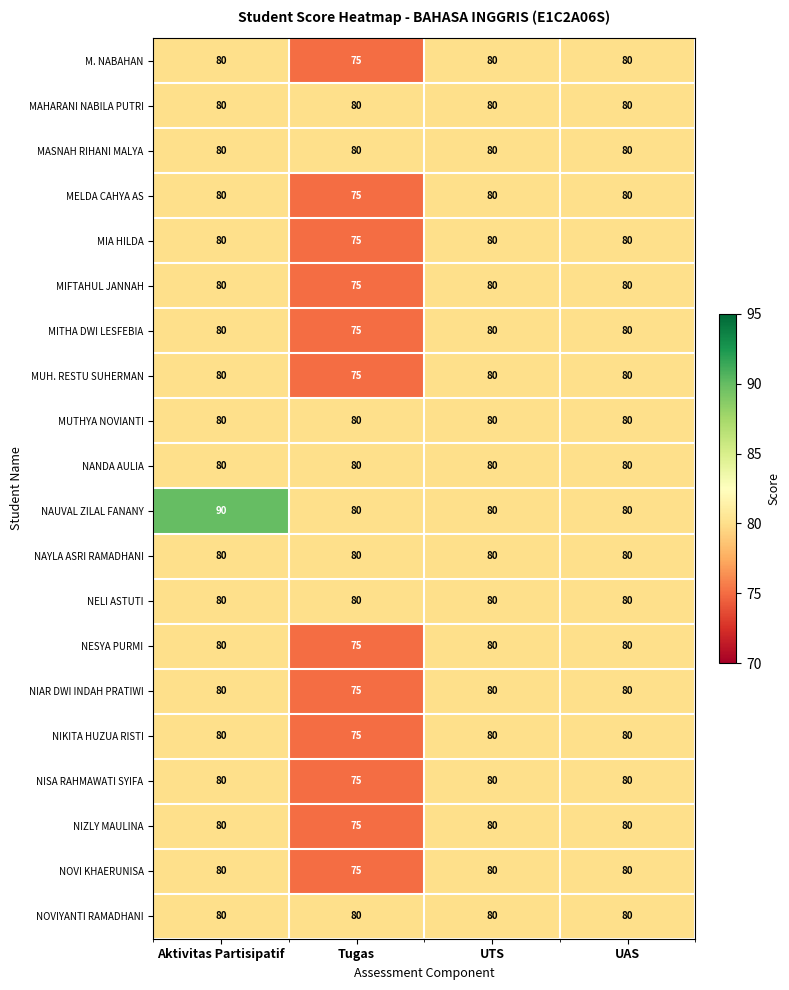

Which series has the widest spread of values?

NAUVAL ZILAL FANANY